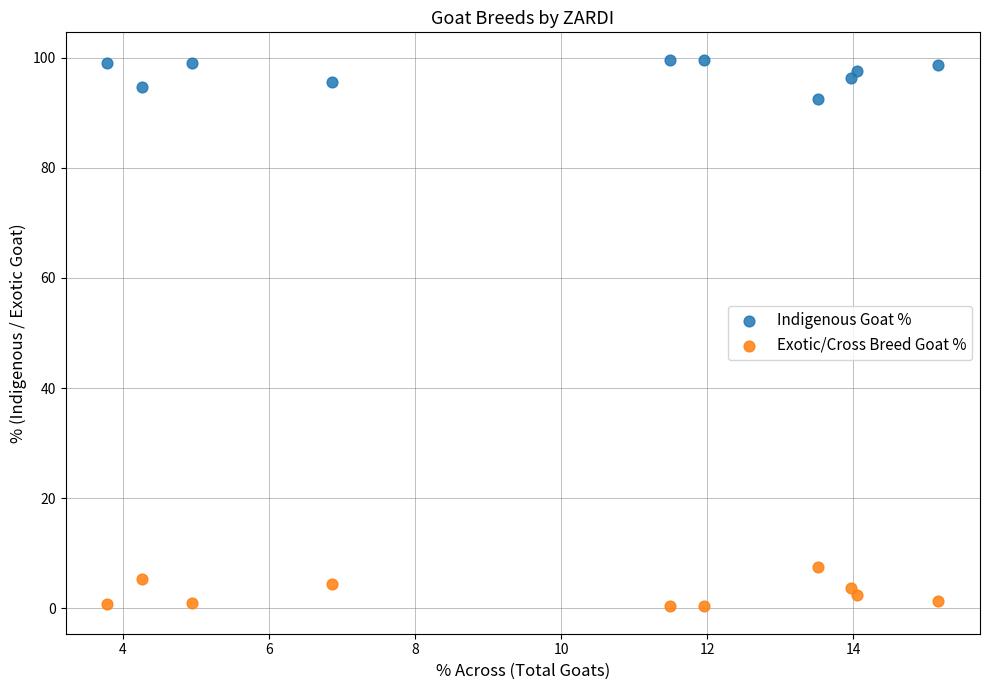

Which series reaches the minimum Y coordinate?

Exotic/Cross Breed Goat %